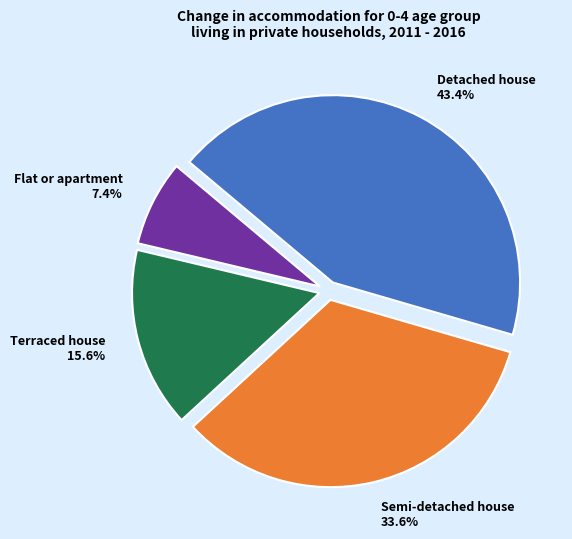

To the nearest percent, what percentage of the pie is Detached house?

43%